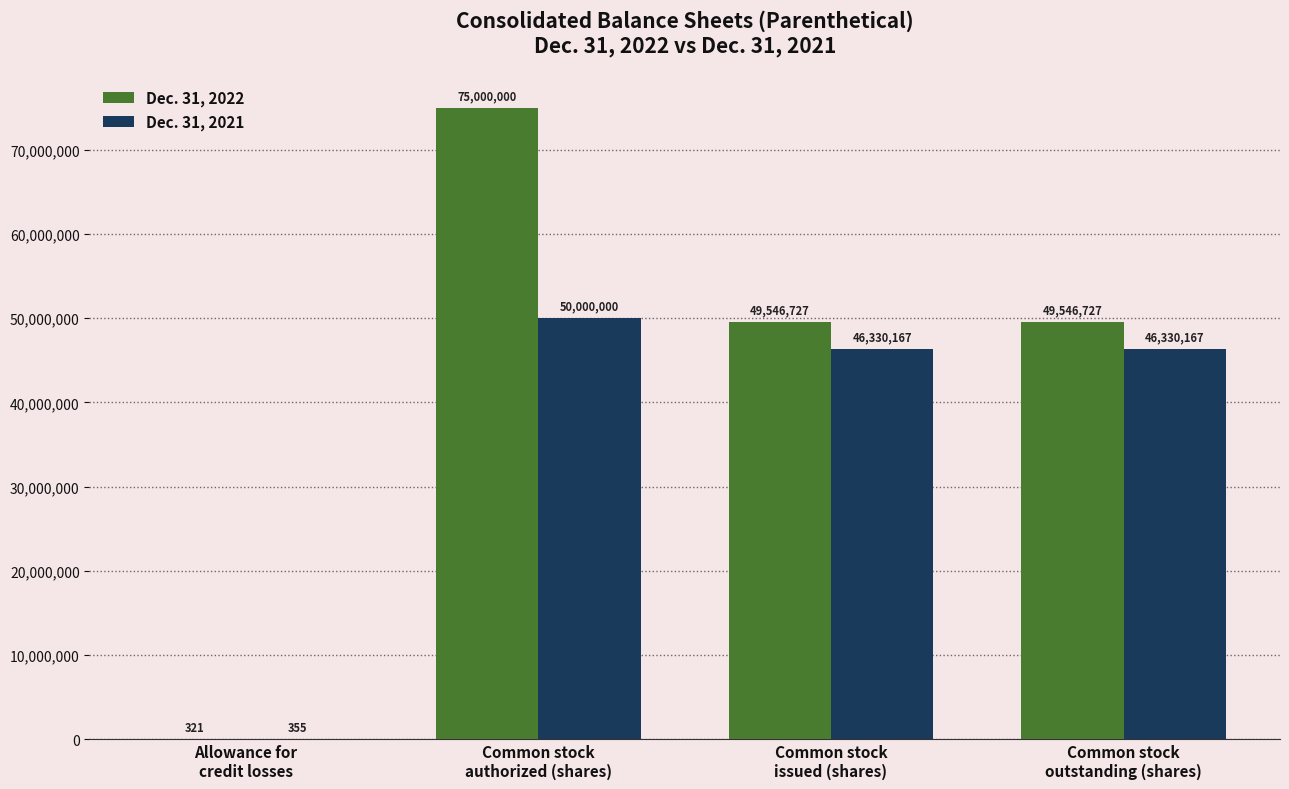

What is the spread (max minus min) of values at Allowance for
credit losses?

34